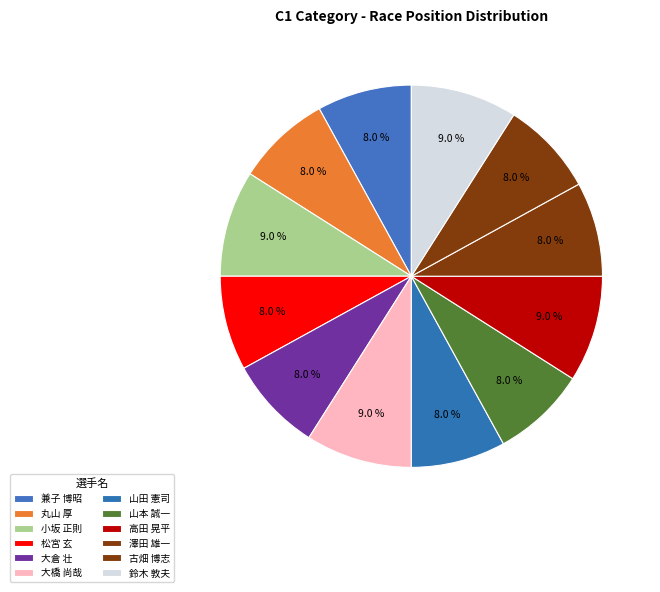

How many segments does this pie chart have?

12